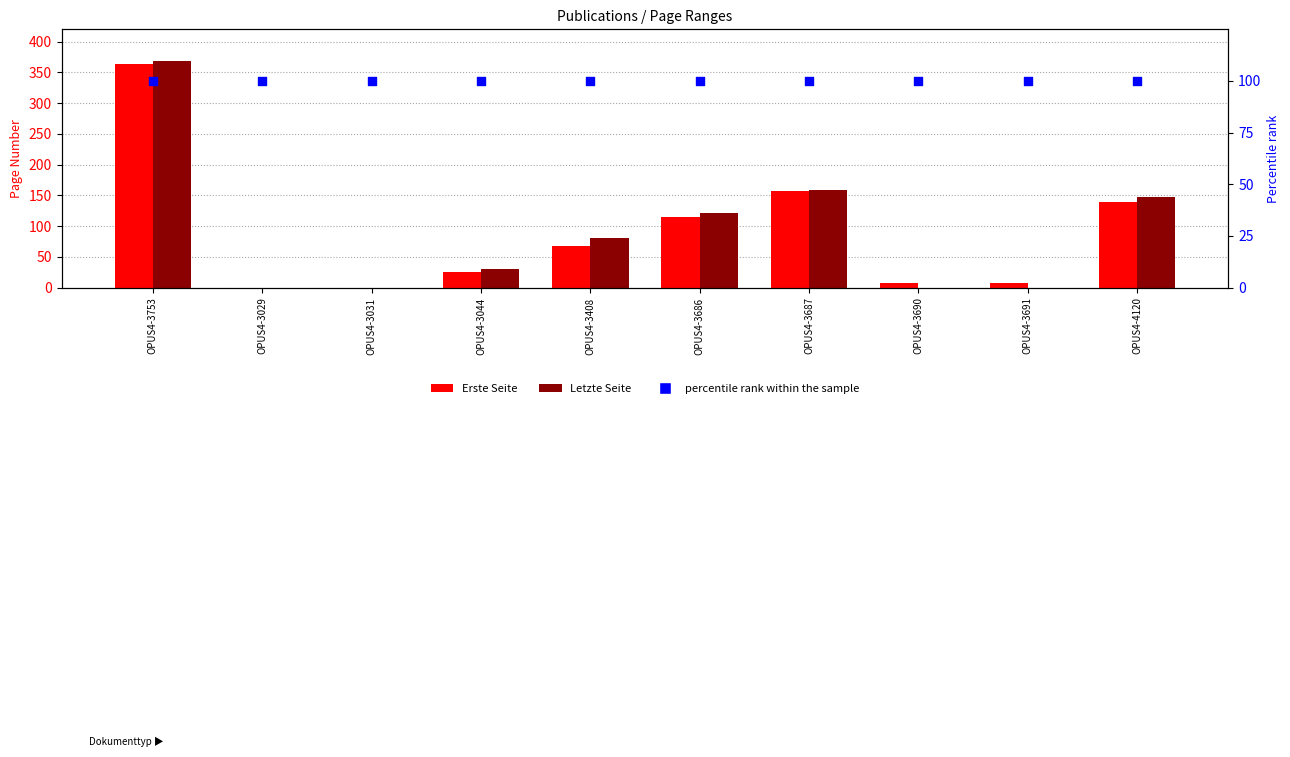

Which series contains the highest Y value?

Letzte Seite